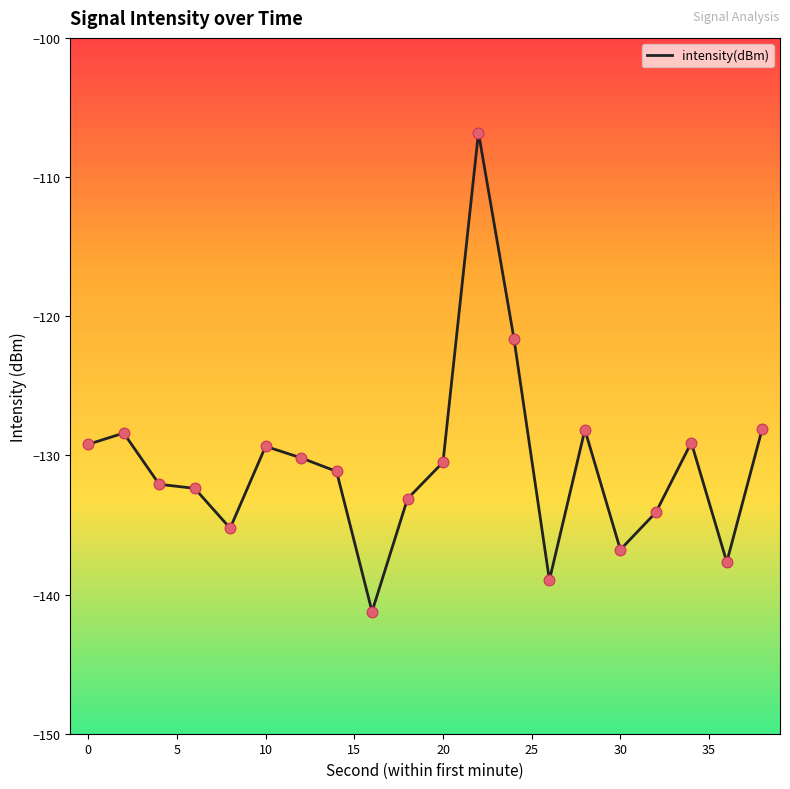

What is the greatest value displayed?

-106.8